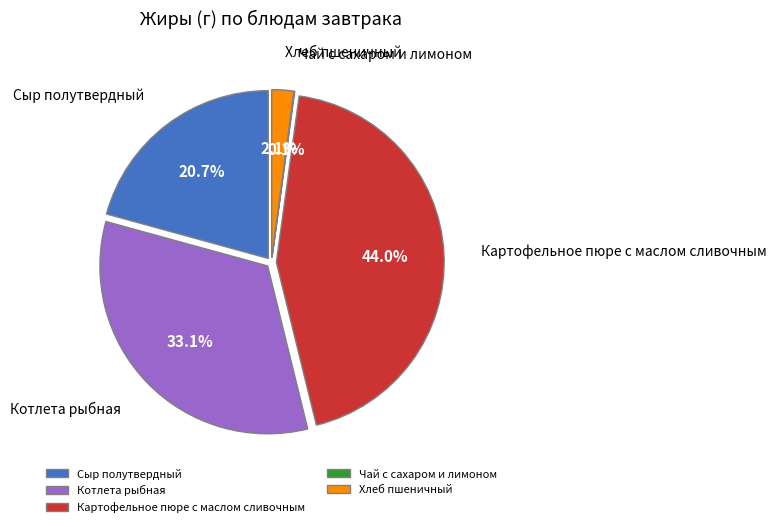

What is the largest slice in the pie chart?

Картофельное пюре с маслом сливочным